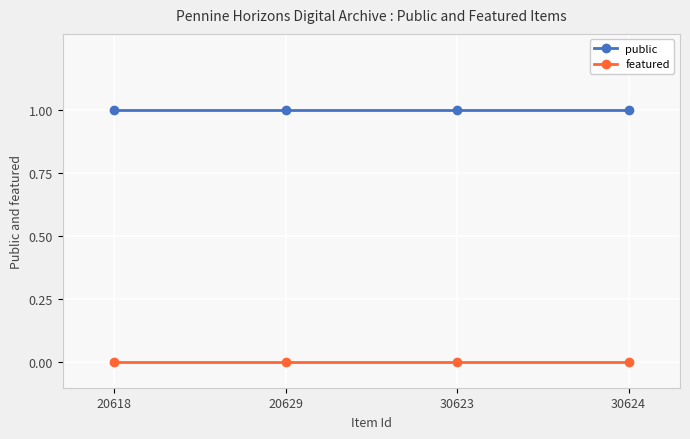

Reading left to right, list all the values displayed in this chart.

public: 20618=1	20629=1	30623=1	30624=1
featured: 20618=0	20629=0	30623=0	30624=0